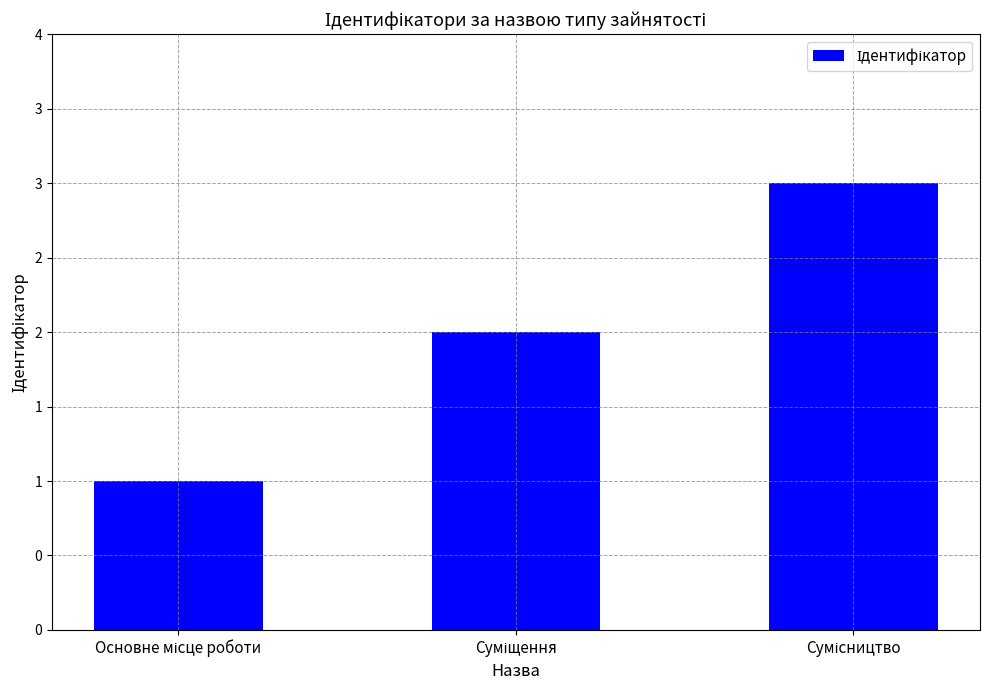

What is the label of the 2nd bar from the left?

Суміщення